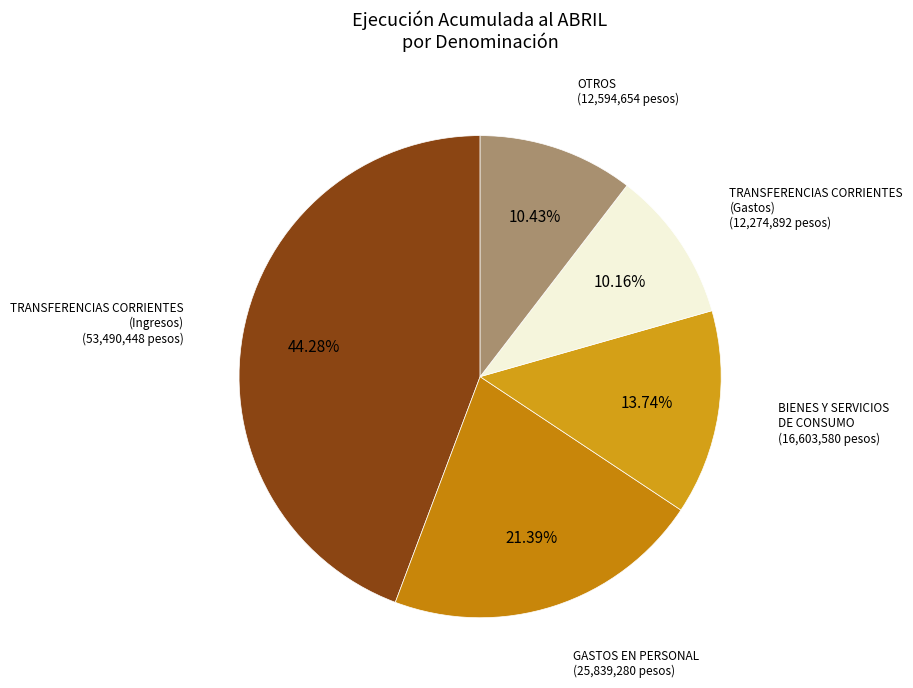

How many slices are in this pie chart?

5